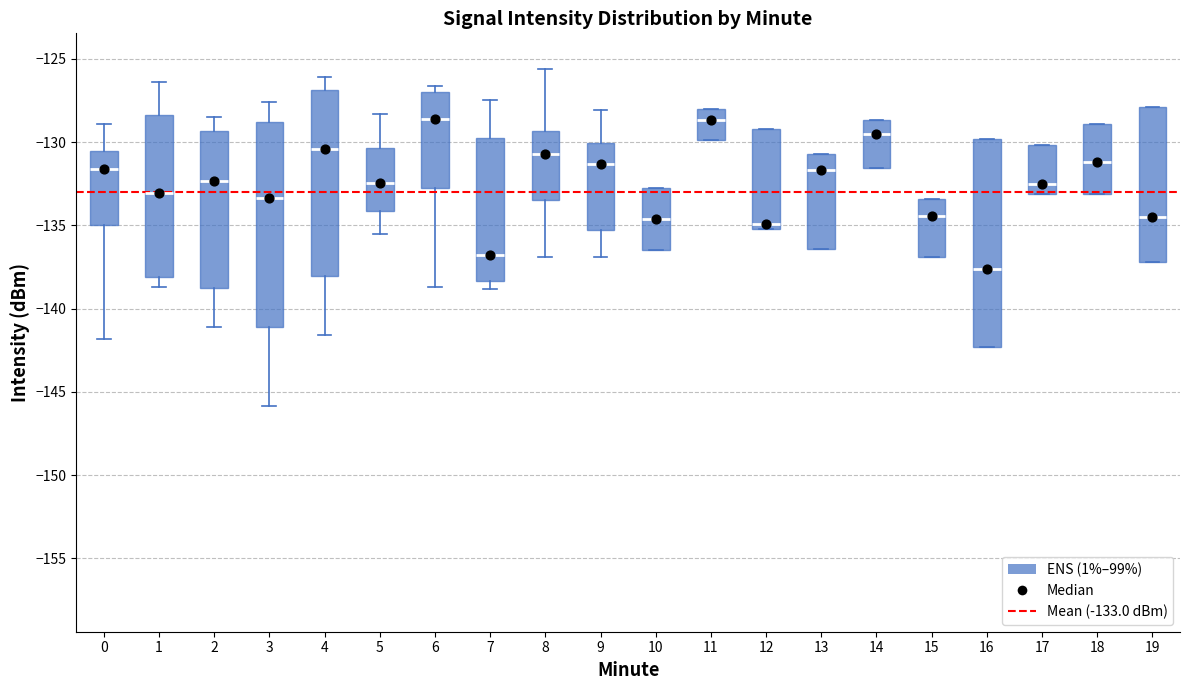

Reading left to right, read every box against the y-axis: the position of its median line, the range the box covers, and the ends of its whiskers. The values are not printed on the chart, so give them approximately, as read against the axis.

0: median -131.5, box -135.0 to -130.5, whiskers -142.0 to -129.0
1: median -133.0, box -138.0 to -128.5, whiskers -138.5 to -126.5
2: median -132.5, box -139.0 to -129.5, whiskers -141.0 to -128.5
3: median -133.5, box -141.0 to -129.0, whiskers -146.0 to -127.5
4: median -130.5, box -138.0 to -127.0, whiskers -141.5 to -126.0
5: median -132.5, box -134.0 to -130.5, whiskers -135.5 to -128.5
6: median -128.5, box -132.5 to -127.0, whiskers -138.5 to -126.5
7: median -137.0, box -138.5 to -129.5, whiskers -139.0 to -127.5
8: median -130.5, box -133.5 to -129.5, whiskers -137.0 to -125.5
9: median -131.5, box -135.5 to -130.0, whiskers -137.0 to -128.0
10: median -134.5, box -136.5 to -132.5, whiskers -136.5 to -132.5
11: median -128.5, box -130.0 to -128.0, whiskers -130.0 to -128.0
12: median -135.0 (just above the box's lower edge), box -135.0 to -129.0, whiskers -135.0 to -129.0
13: median -131.5, box -136.5 to -130.5, whiskers -136.5 to -130.5
14: median -129.5, box -131.5 to -128.5, whiskers -131.5 to -128.5
15: median -134.5, box -137.0 to -133.5, whiskers -137.0 to -133.5
16: median -137.5, box -142.5 to -130.0, whiskers -142.5 to -130.0
17: median -132.5, box -133.0 to -130.0, whiskers -133.0 to -130.0
18: median -131.0, box -133.0 to -129.0, whiskers -133.0 to -129.0
19: median -134.5, box -137.0 to -128.0, whiskers -137.0 to -128.0